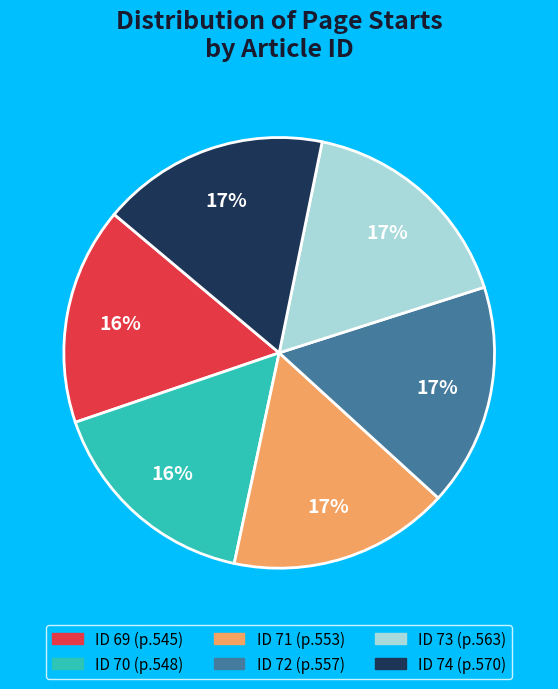

Is there any slice that represents more than half of the pie?

No